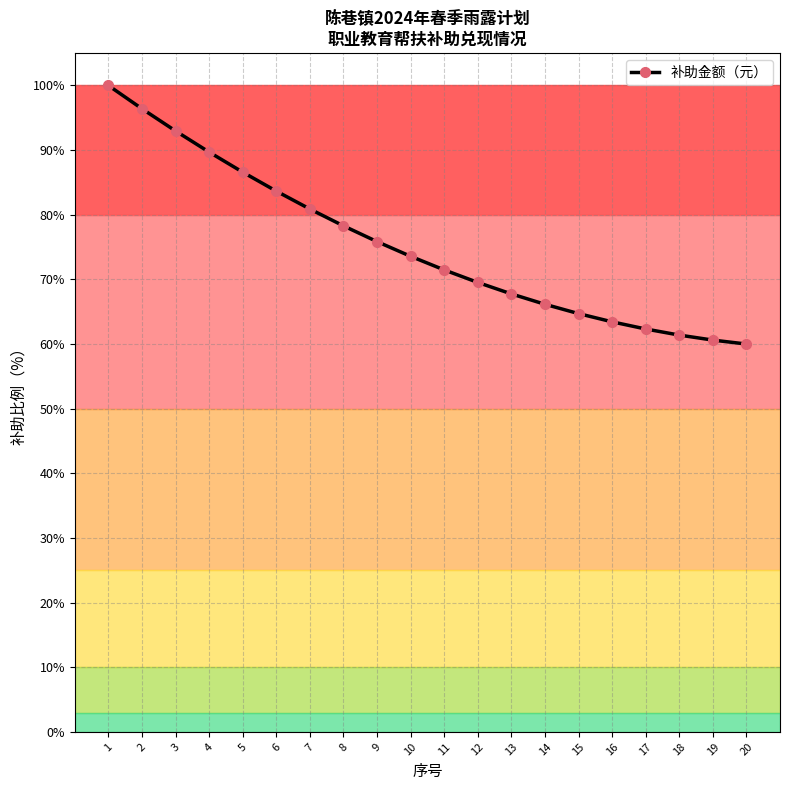

The value at 15 is 91.3. True or false?

False